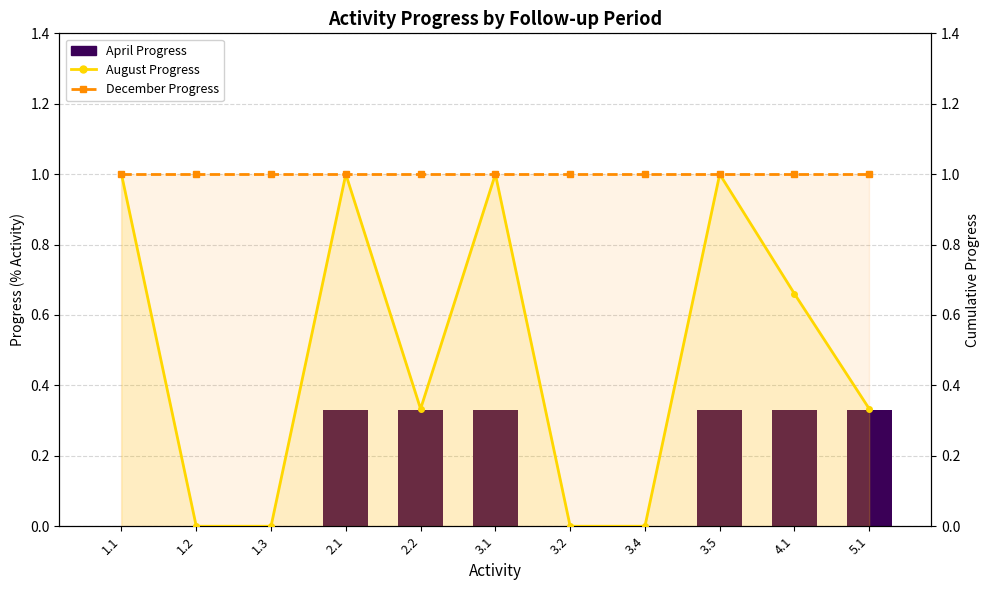

What is the value of the April Progress bar at the 4th from the left?

0.3